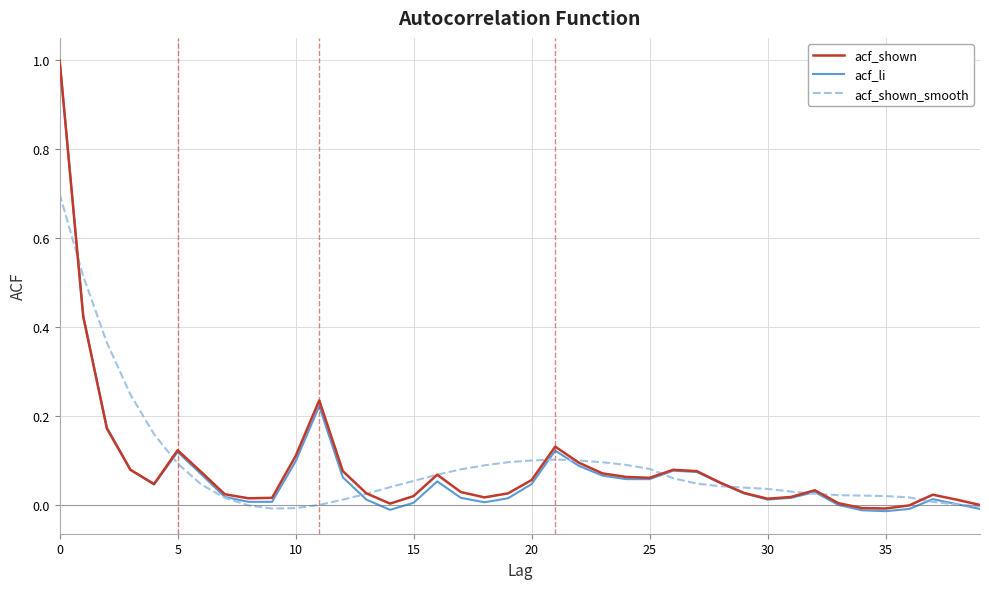

Which series has the largest range (max minus min)?

acf_li